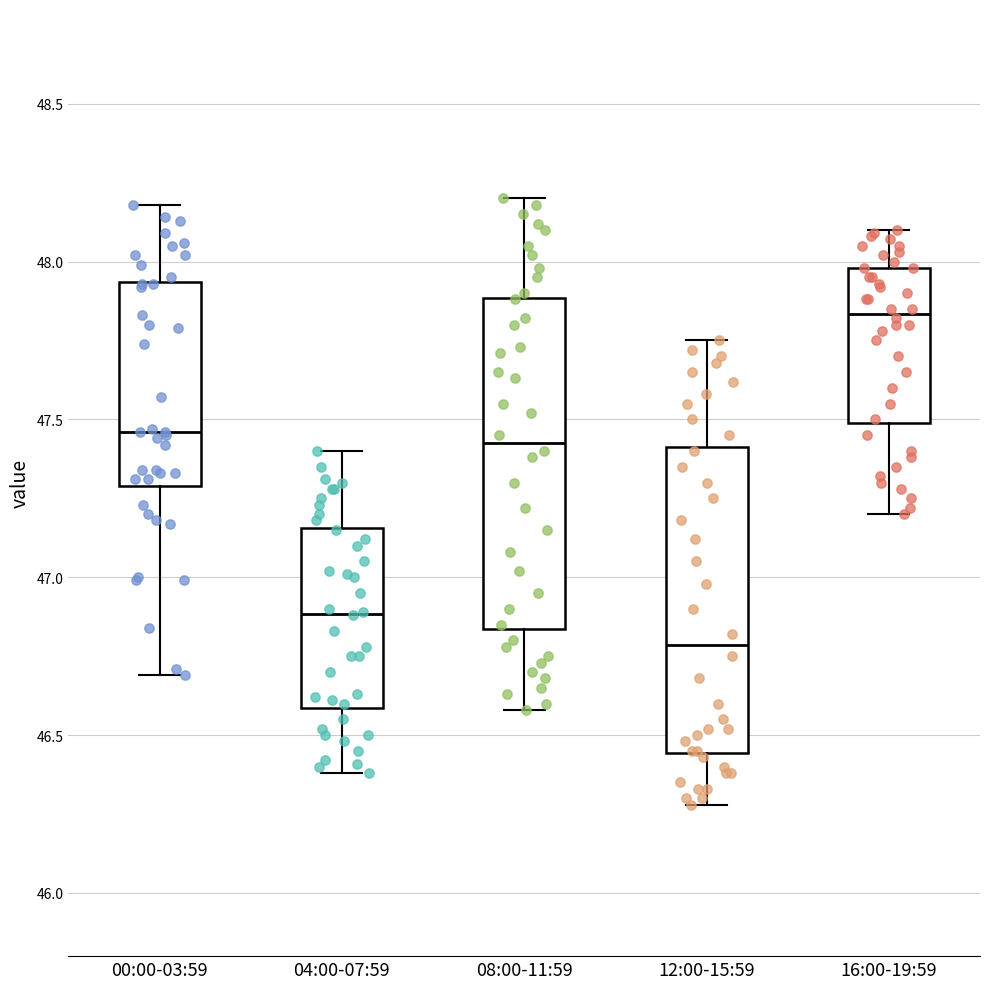

Which box has the highest median line?

16:00-19:59